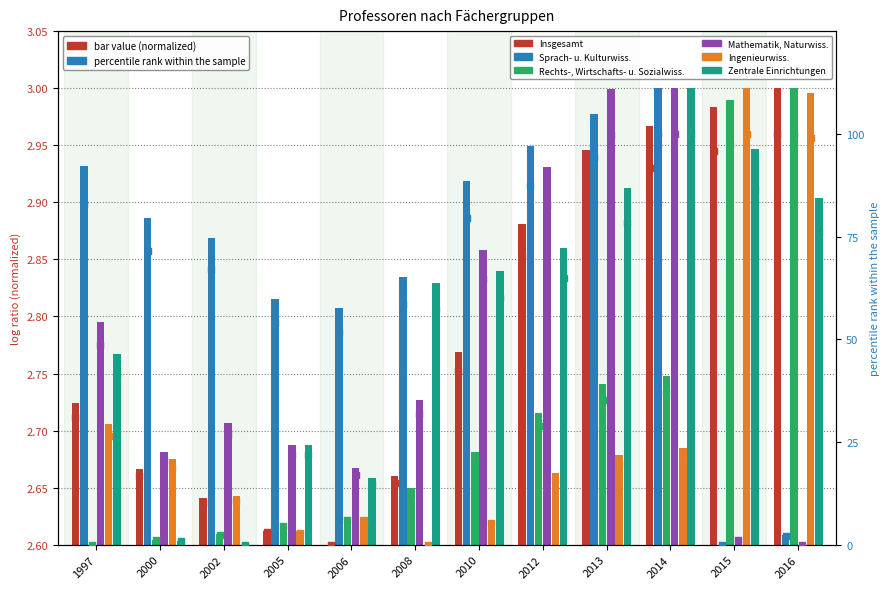

Which series reaches the maximum Y coordinate?

Insgesamt